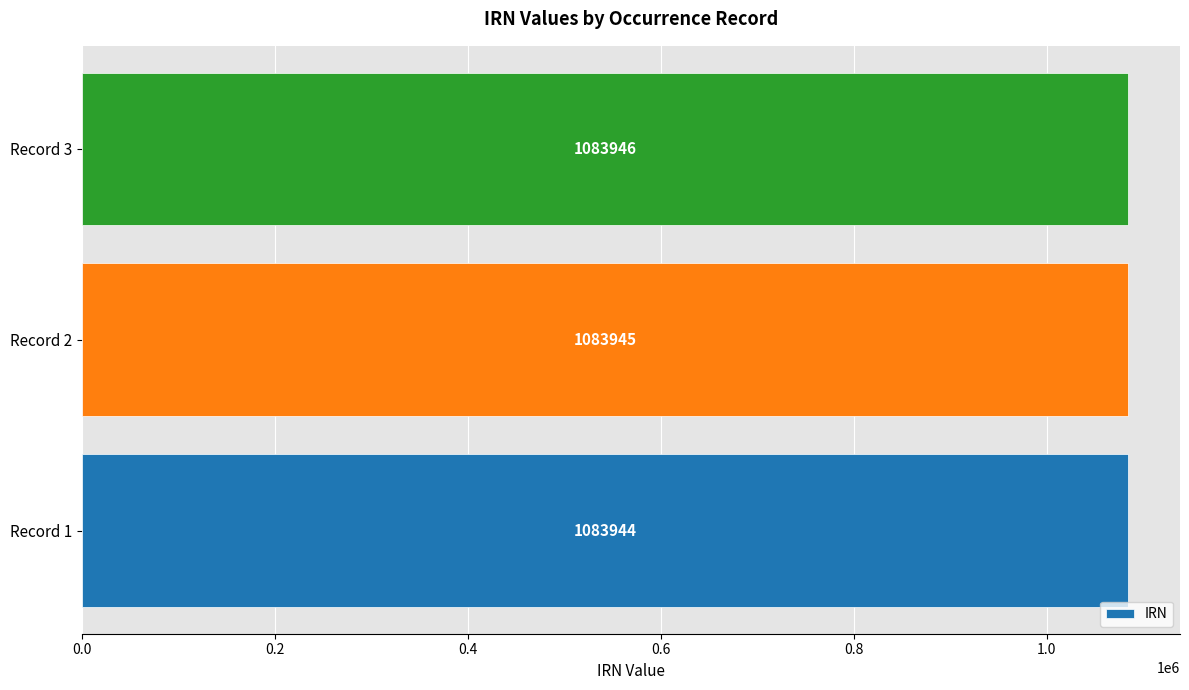

Approximately how many times larger is the value at Record 3 compared to Record 1?

1.0